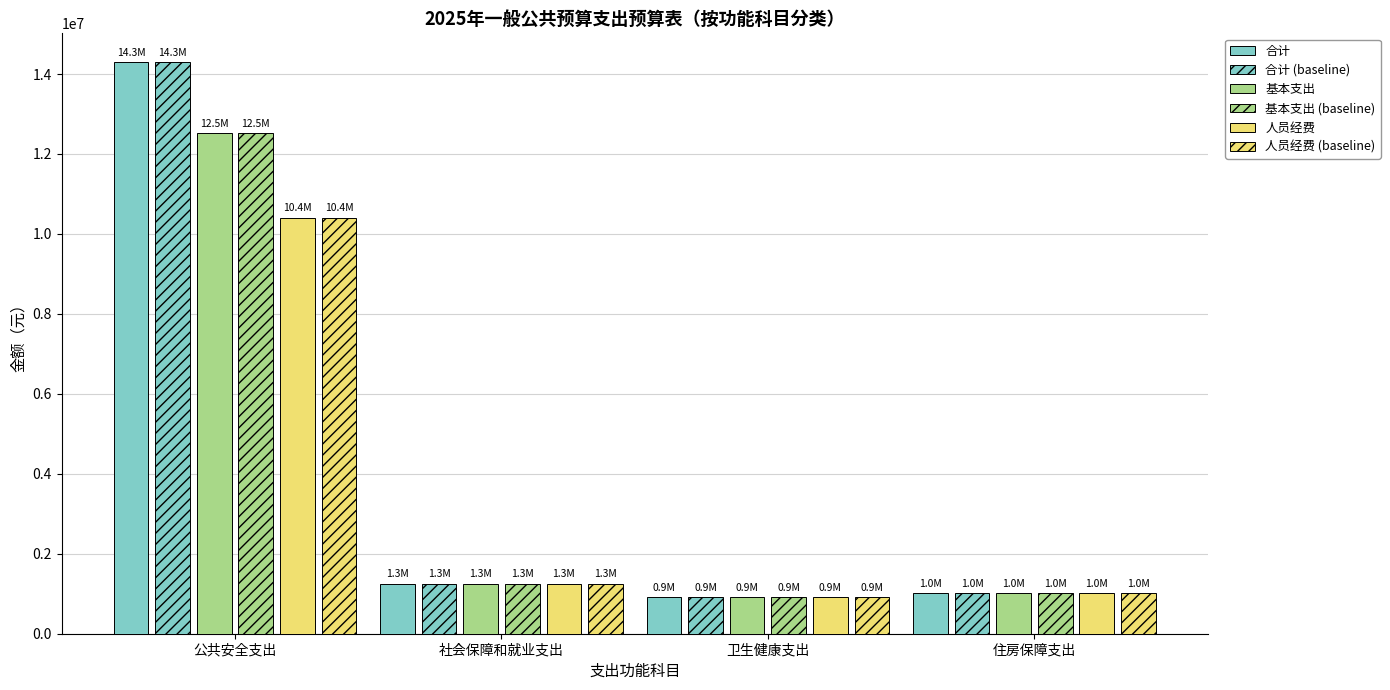

What is the maximum value shown in the chart?

14302477.1